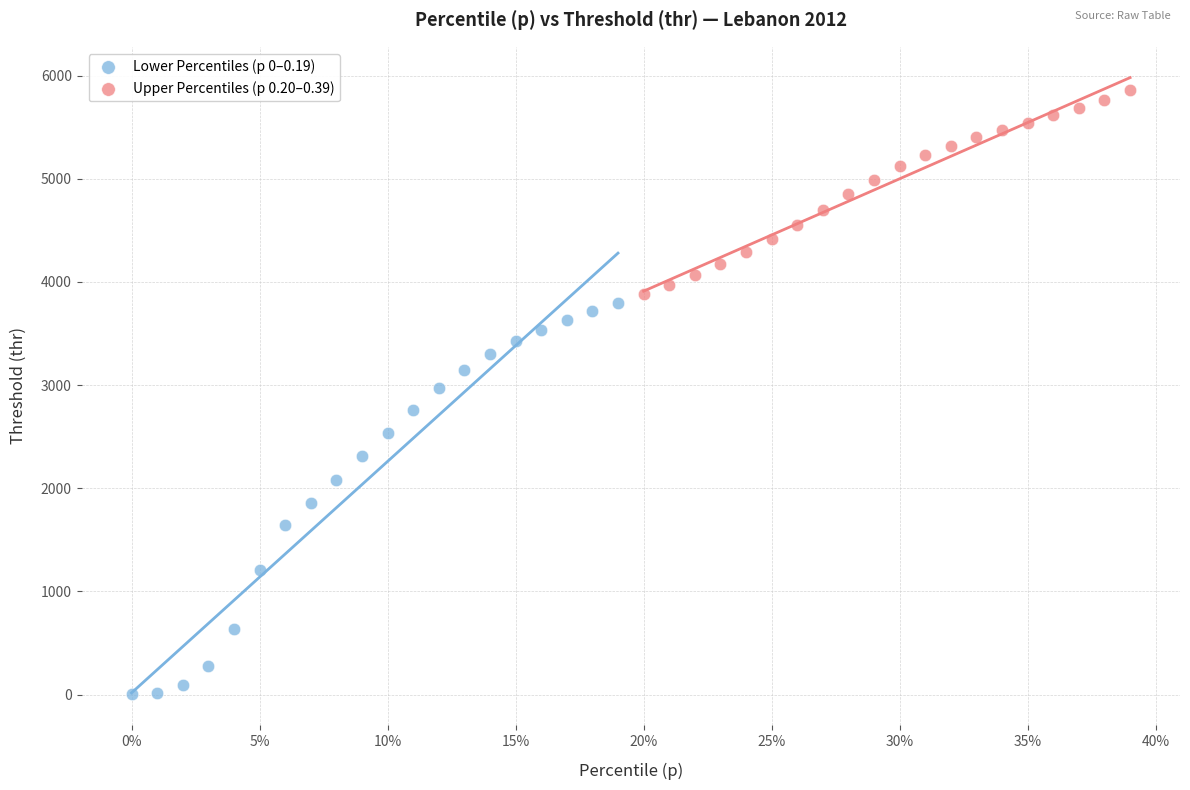

Which series reaches the maximum Y coordinate?

Upper Percentiles (p 0.20–0.39)